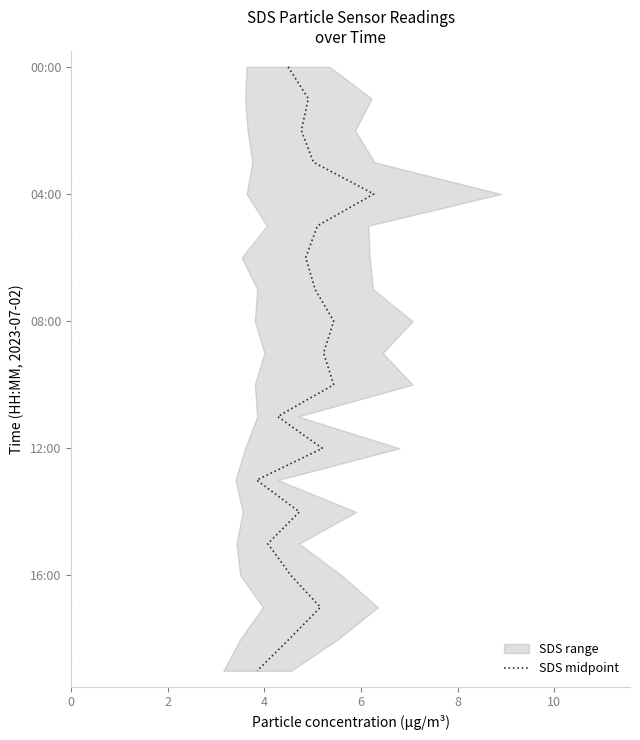

Is it true that the value at 17 is 11?

False